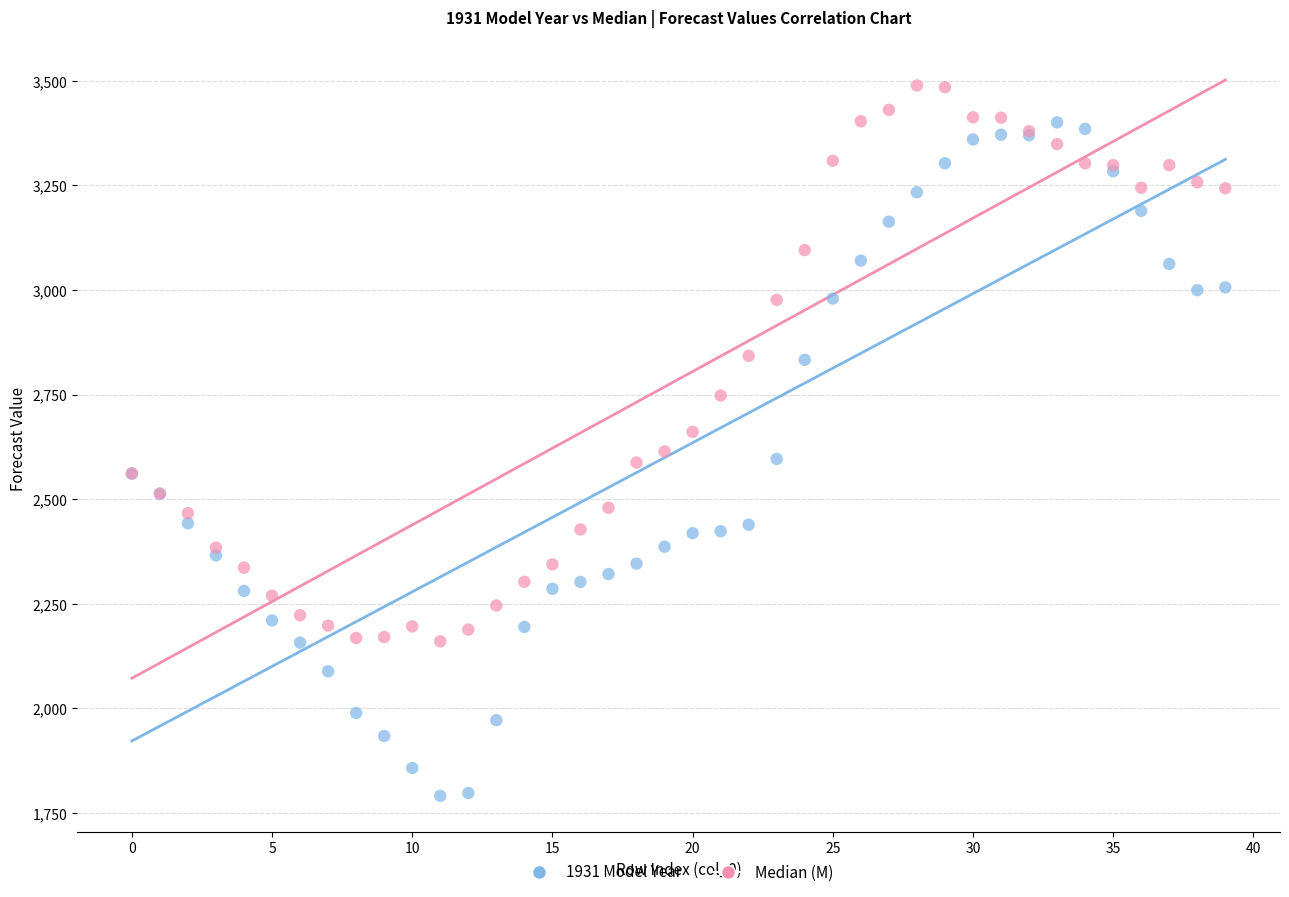

Which series has the largest Y range (max minus min)?

1931 Model Year